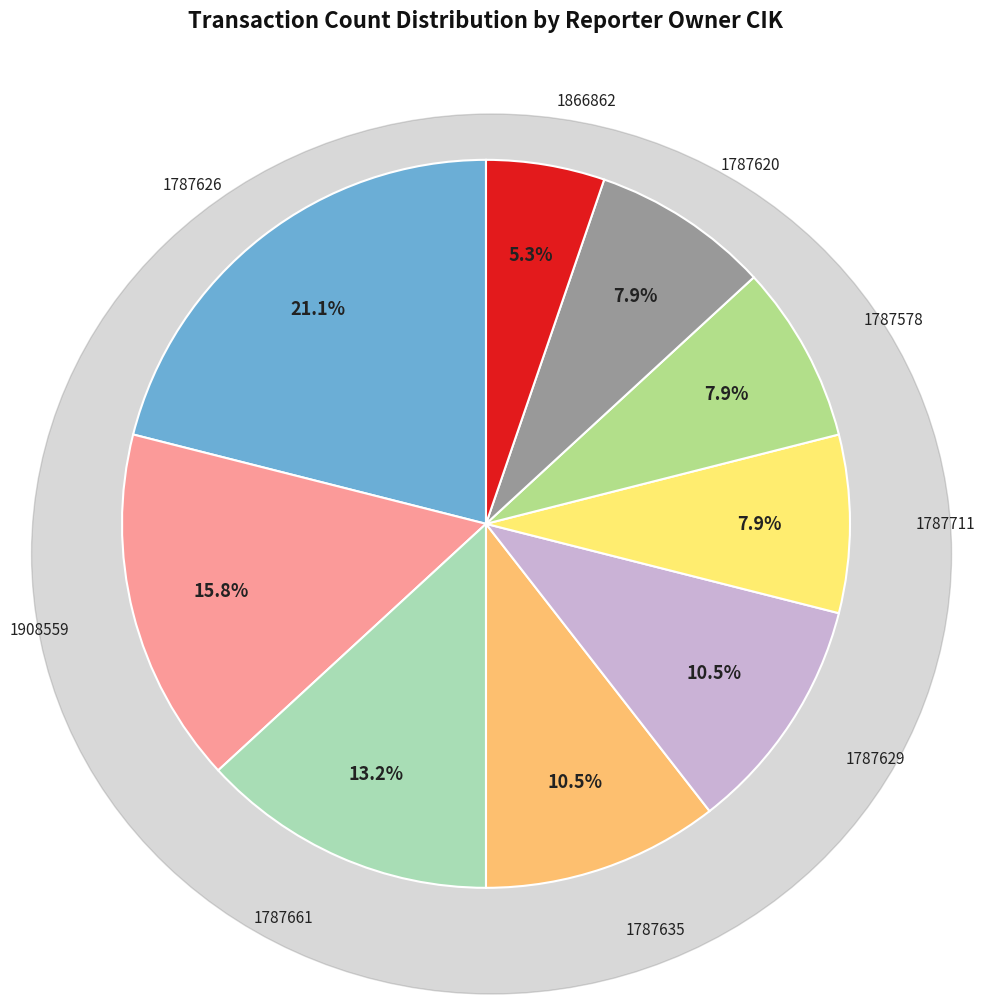

Is there any slice that represents more than half of the pie?

No